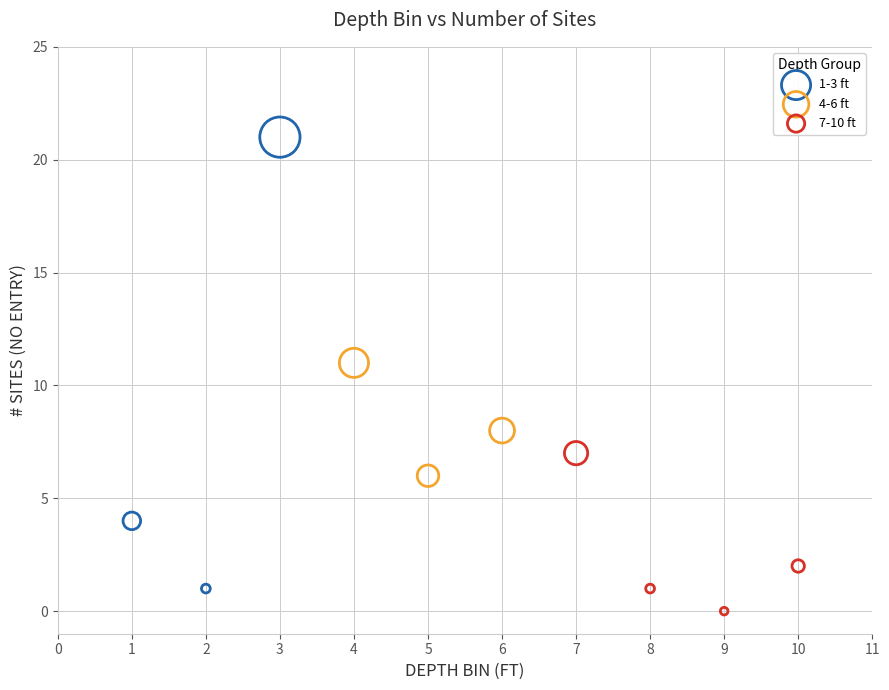

Which series has the widest spread of Y values?

1-3 ft